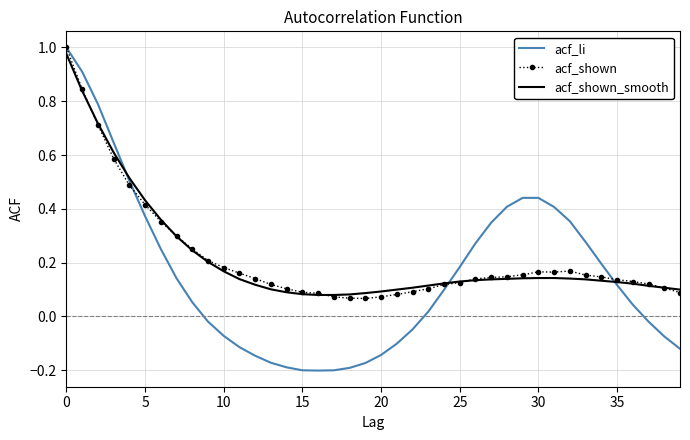

How many lines are shown in the chart?

3